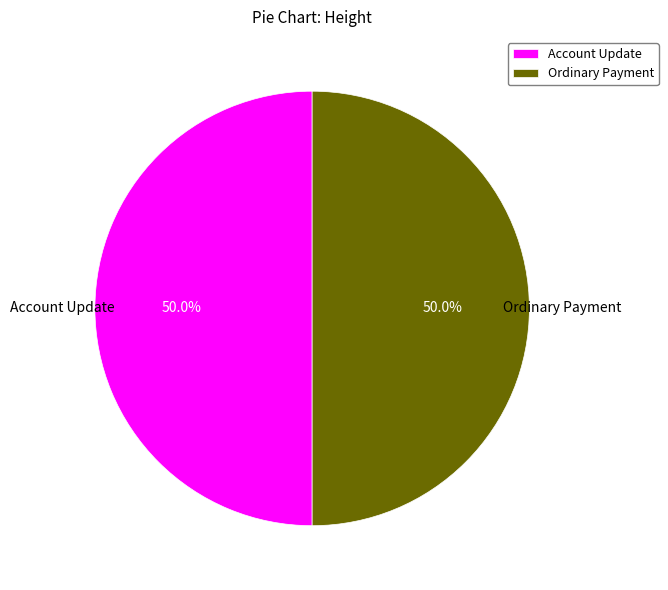

What is the total percentage of Account Update and Ordinary Payment?

100.0%